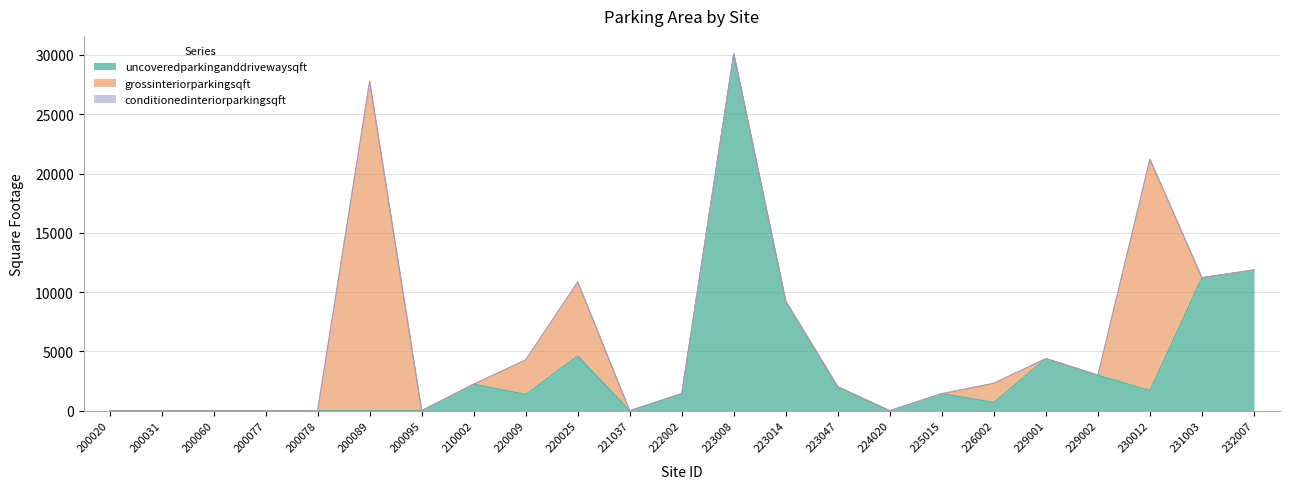

What is the difference between the grossinteriorparkingsqft values at 226002 and 229002?

1612